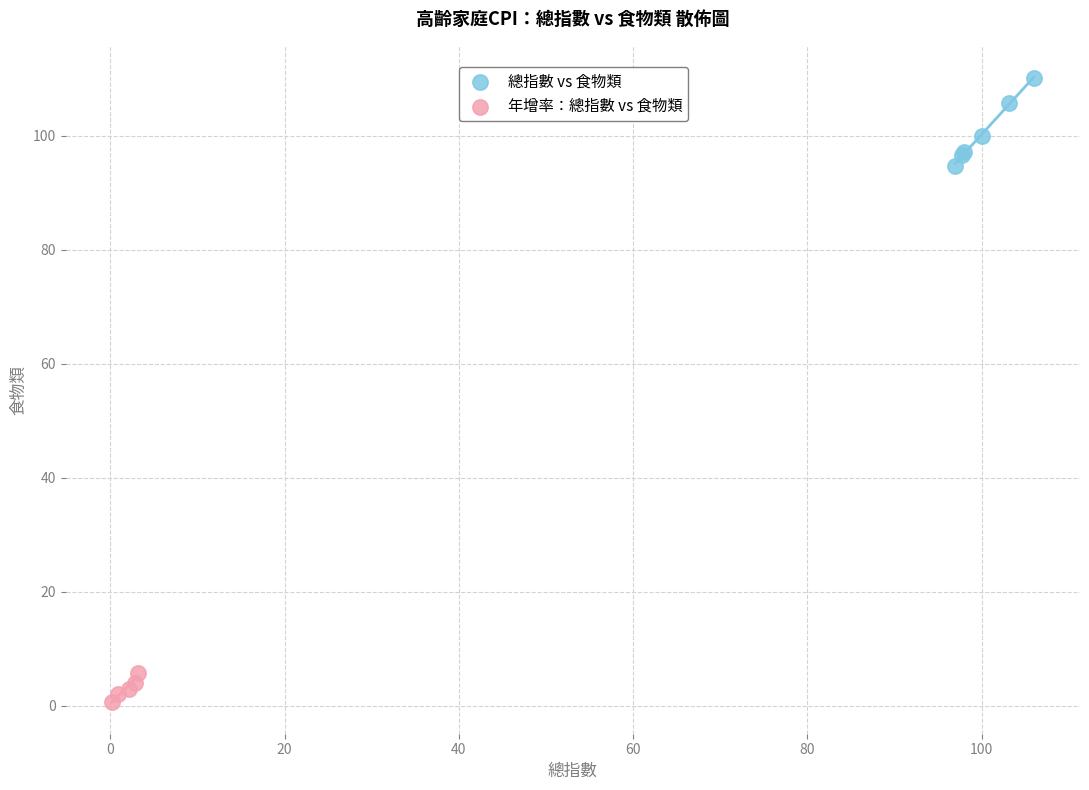

Which series contains the lowest Y value?

年增率：總指數 vs 食物類